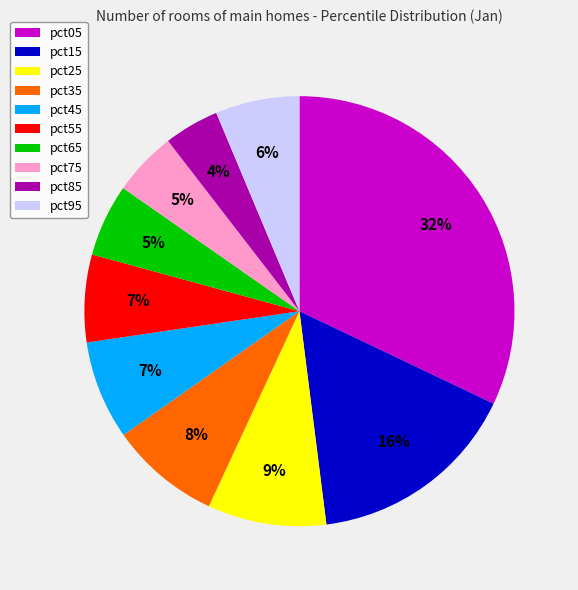

Do pct95 and pct25 together represent more than half of the pie?

No